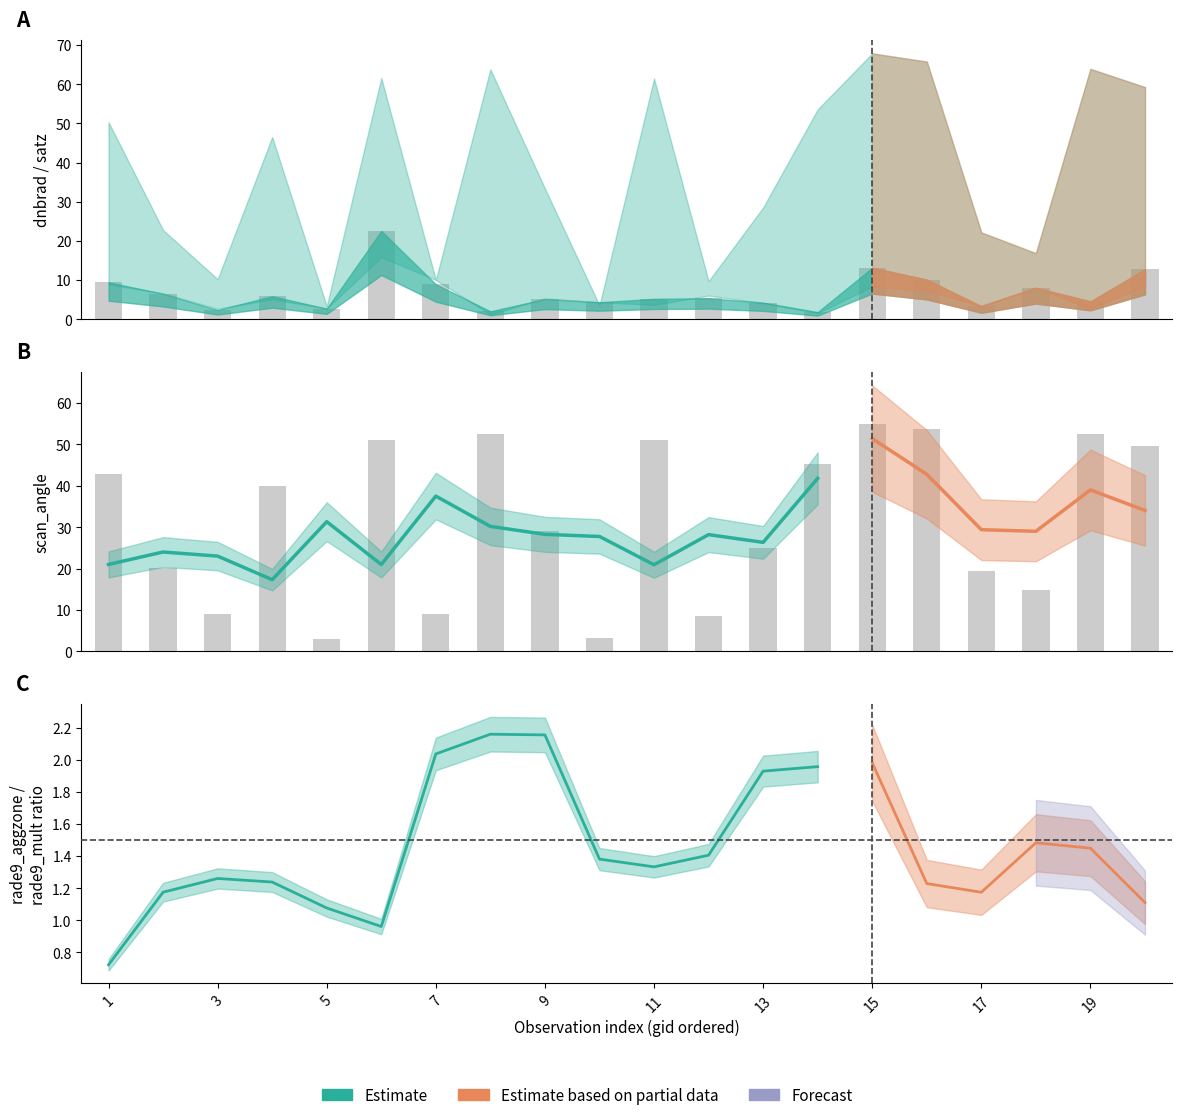

True or false: rade9_aggzone_norm has a value of 15.1 at 1.

False